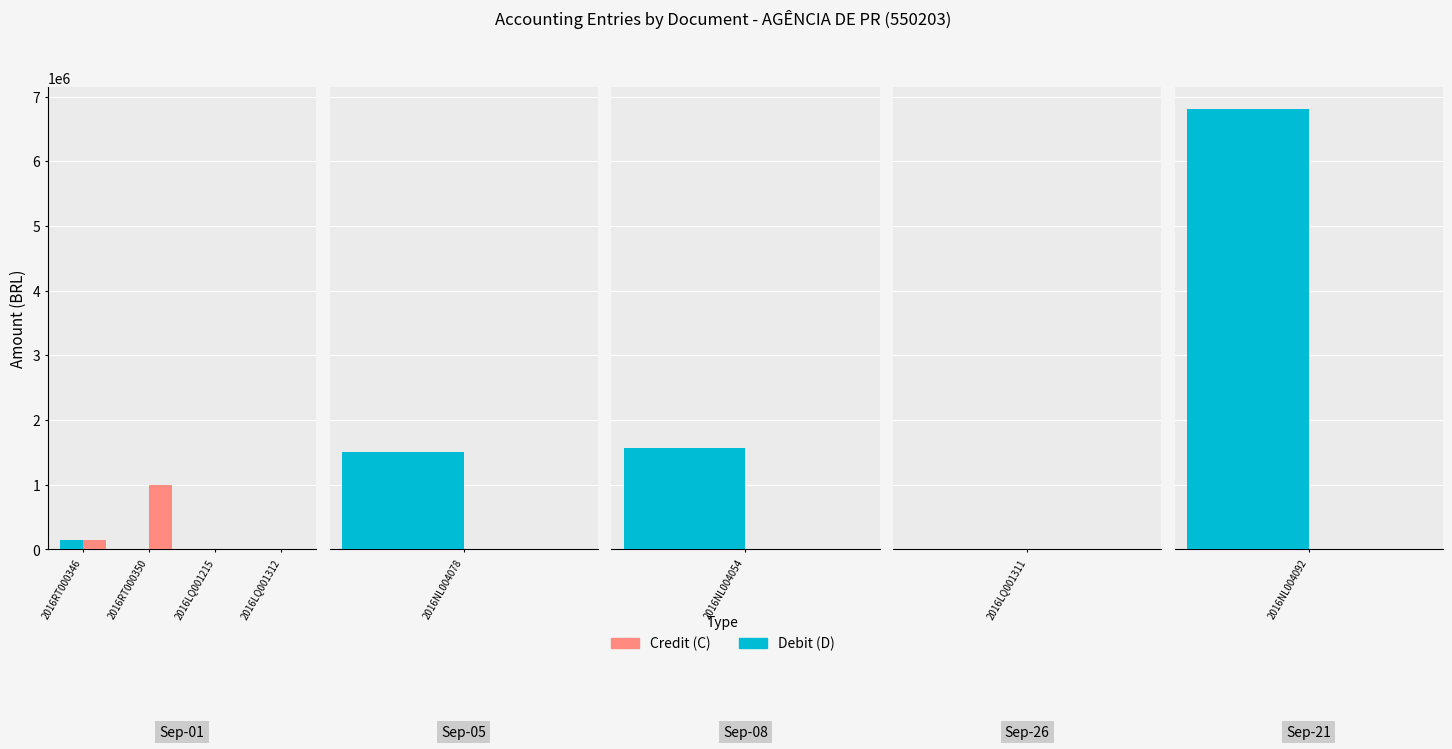

What is the value of the Credit (C) bar at the 2nd from the left?

997593.4